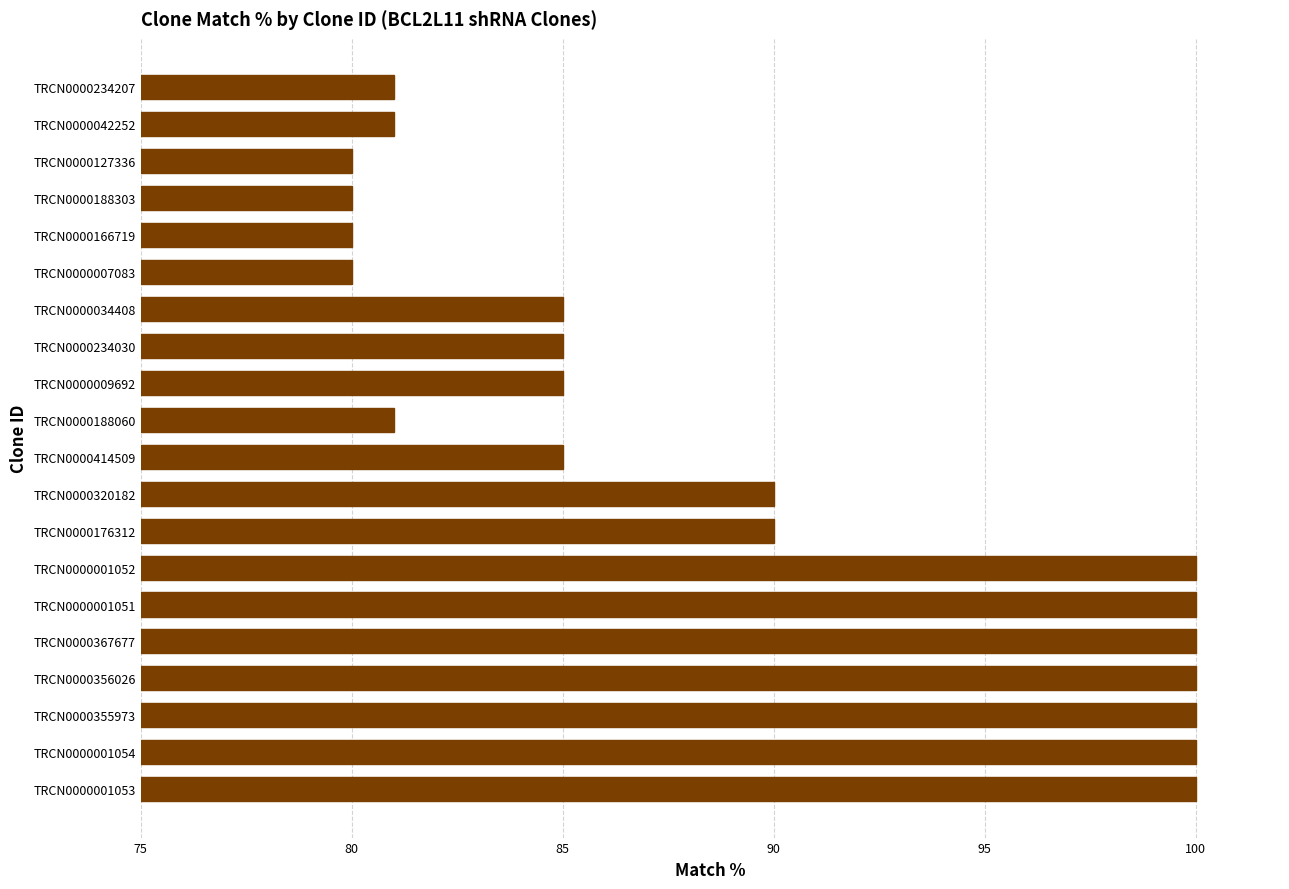

The chart shows a value of 90 at TRCN0000176312. True or false?

True